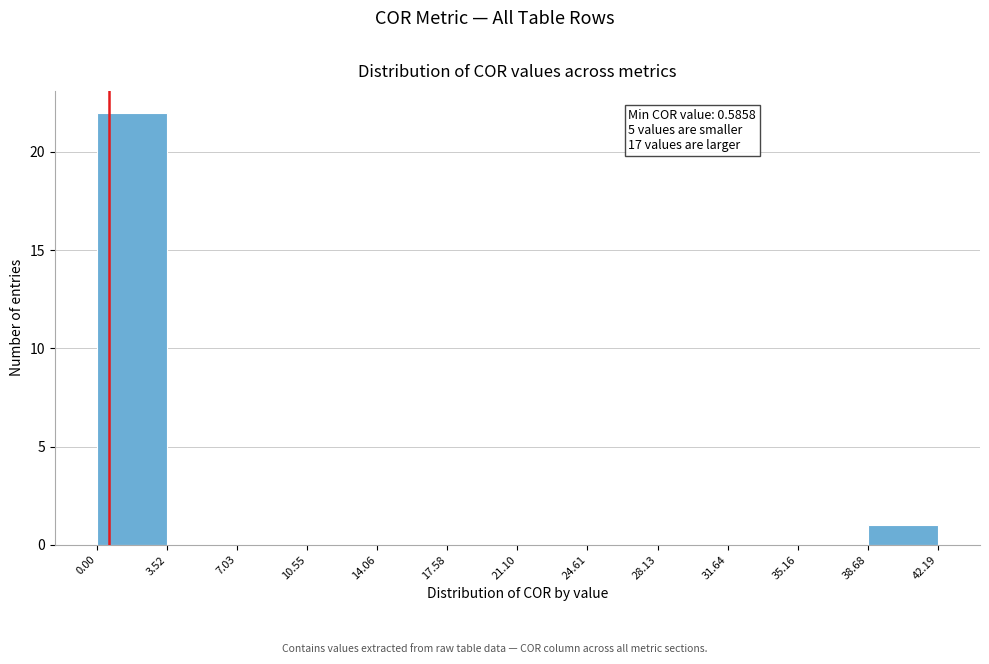

Which range on the x-axis has the tallest bar?

0.00 to 3.52